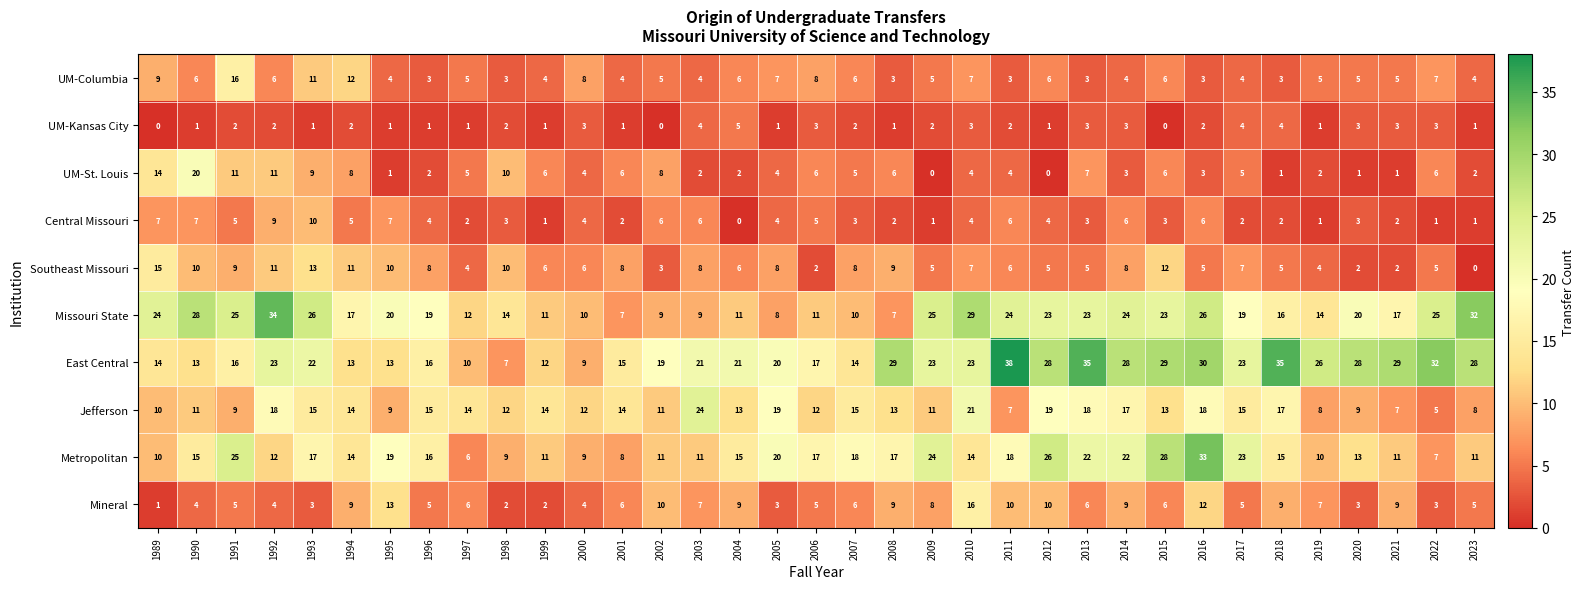

At which label does UM-Columbia first exceed 5?

1989